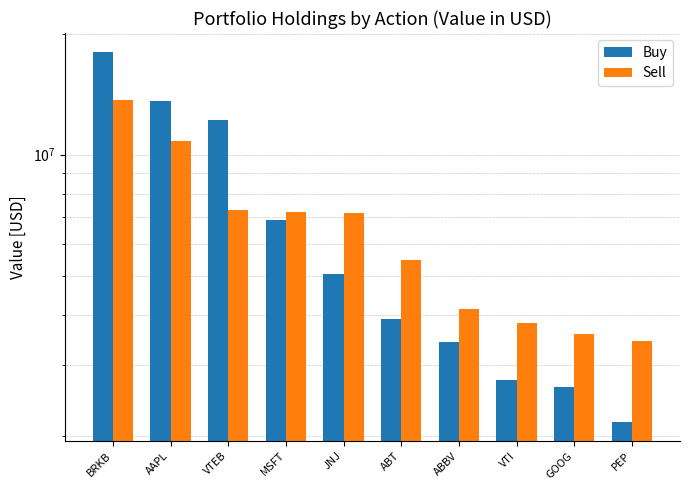

Reading left to right, what are all the values shown in this chart?

Buy: 18046000	13627000	12197000	6863000	5043000	3904000	3423000	2744000	2647000	2160000
Sell: 13663000	10786000	7299000	7202000	7160000	5460000	4121000	3822000	3582000	3447000